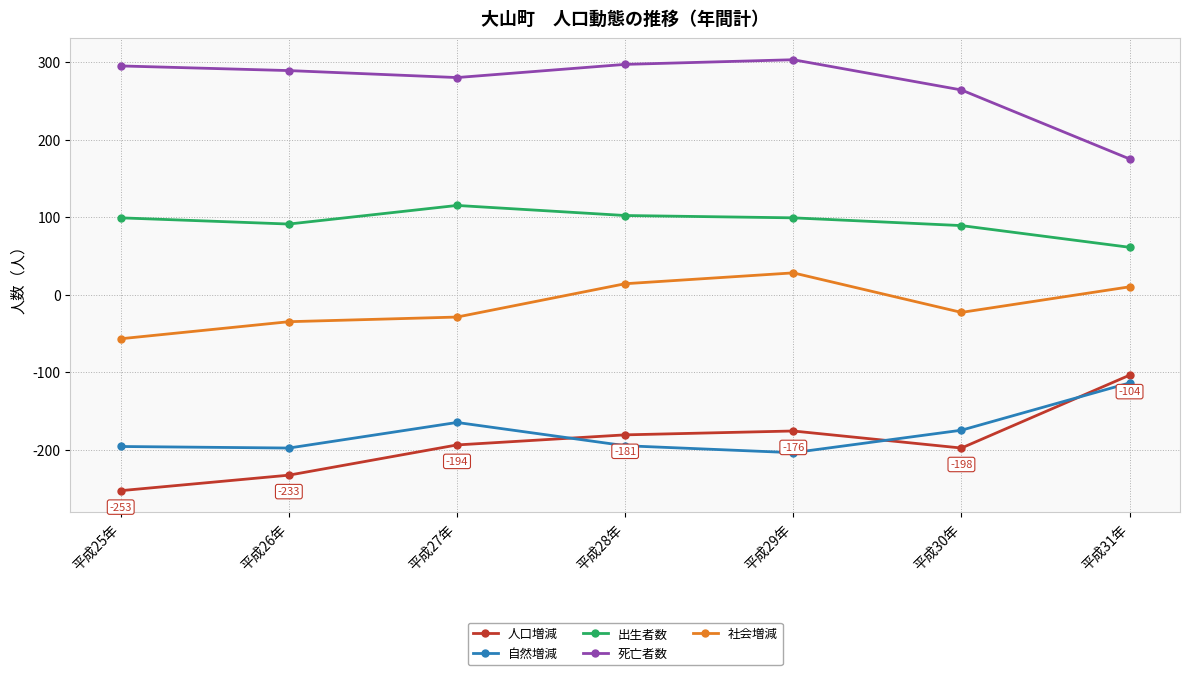

Where does the 死亡者数 series first go above 289?

平成25年